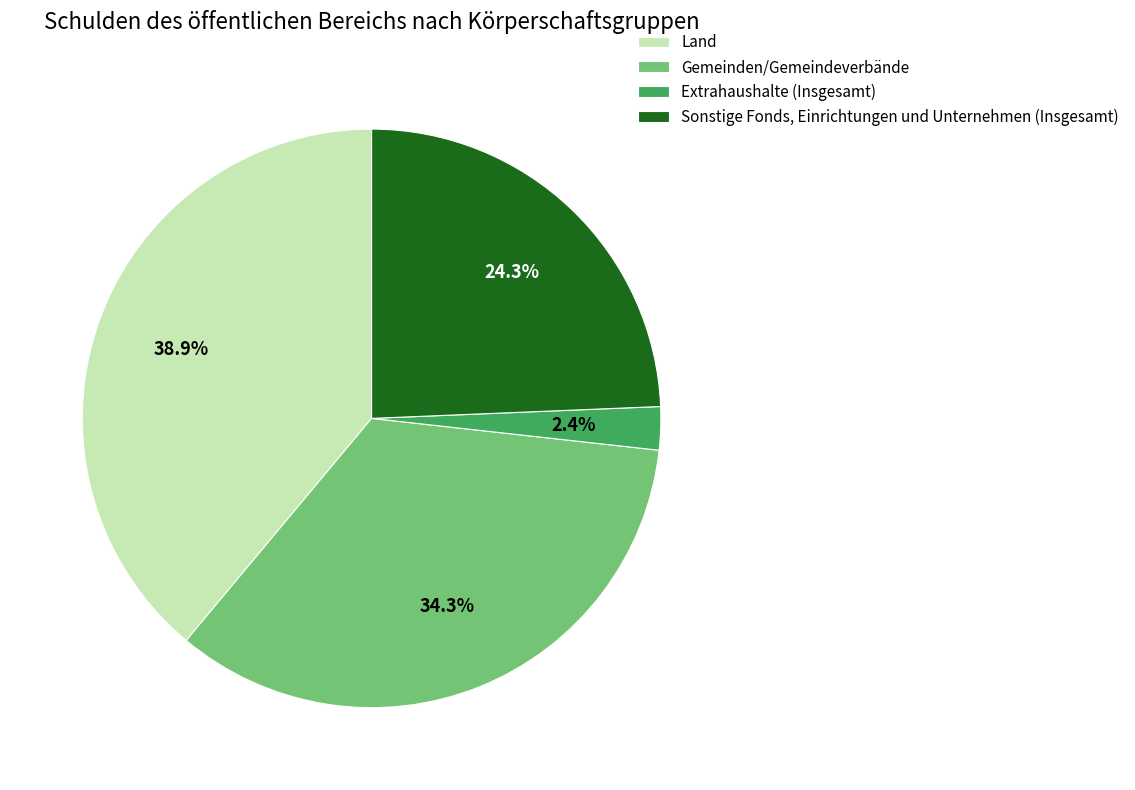

True or false: Extrahaushalte (Insgesamt) accounts for 2% of the total.

True